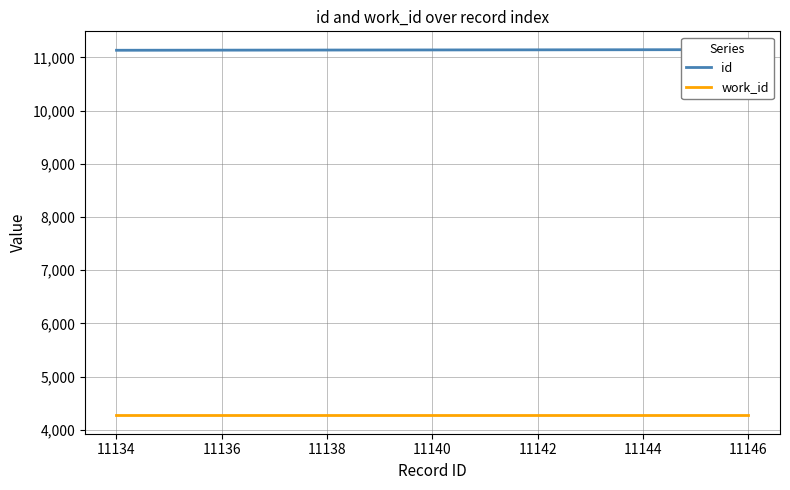

Rank the series by their average value, from lowest to highest.

work_id, id